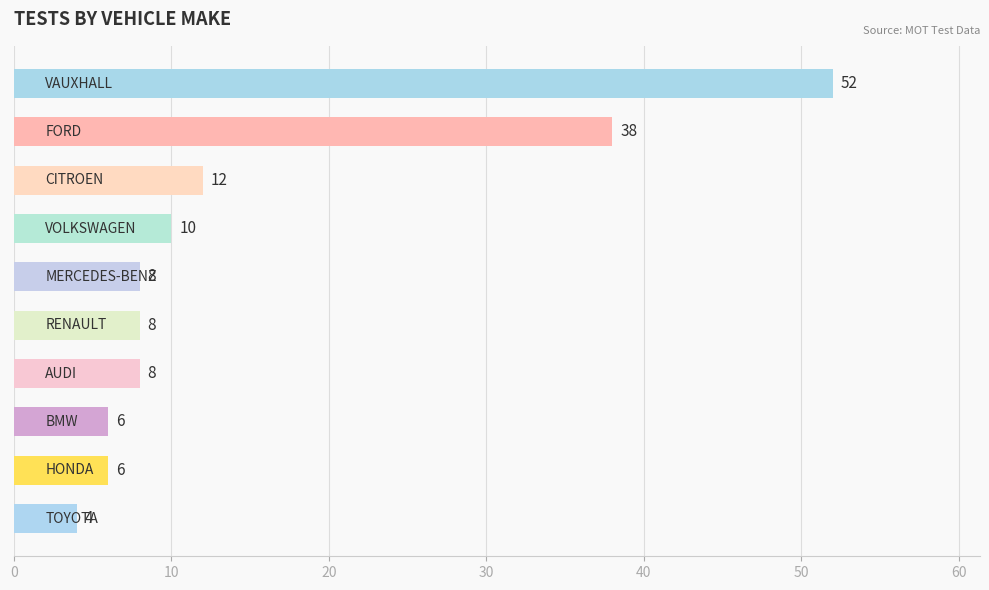

What is the sum of all values?

152